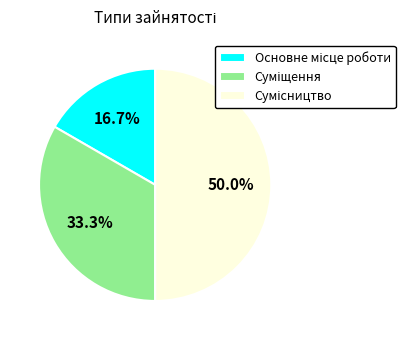

How many slices are in this pie chart?

3